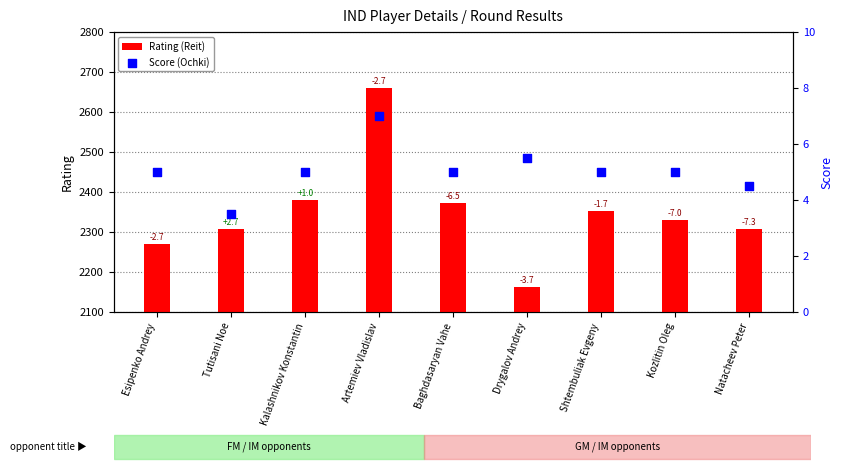

Which series contains the lowest Y value?

Score (Ochki)